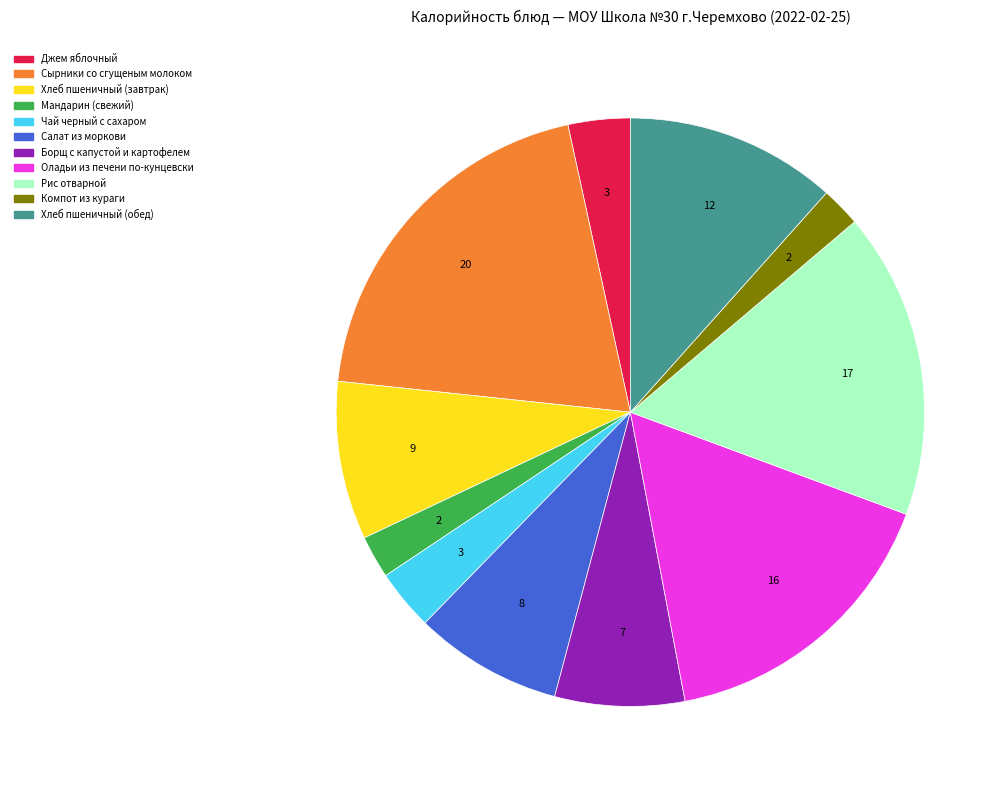

Between Чай черный с сахаром and Оладьи из печени по-кунцевски, which is larger?

Оладьи из печени по-кунцевски